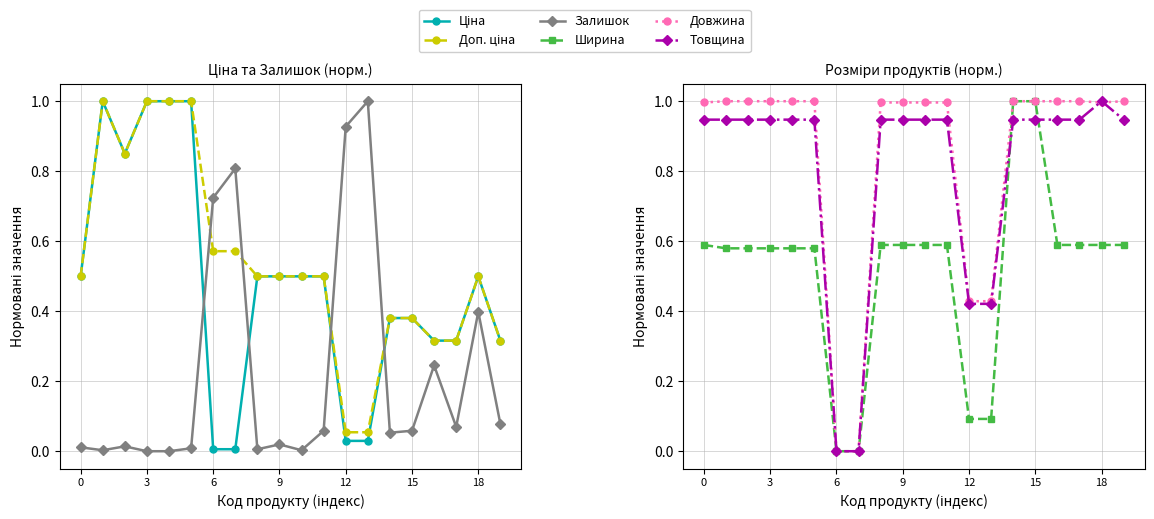

At which category does Товщина reach its first local peak?

18